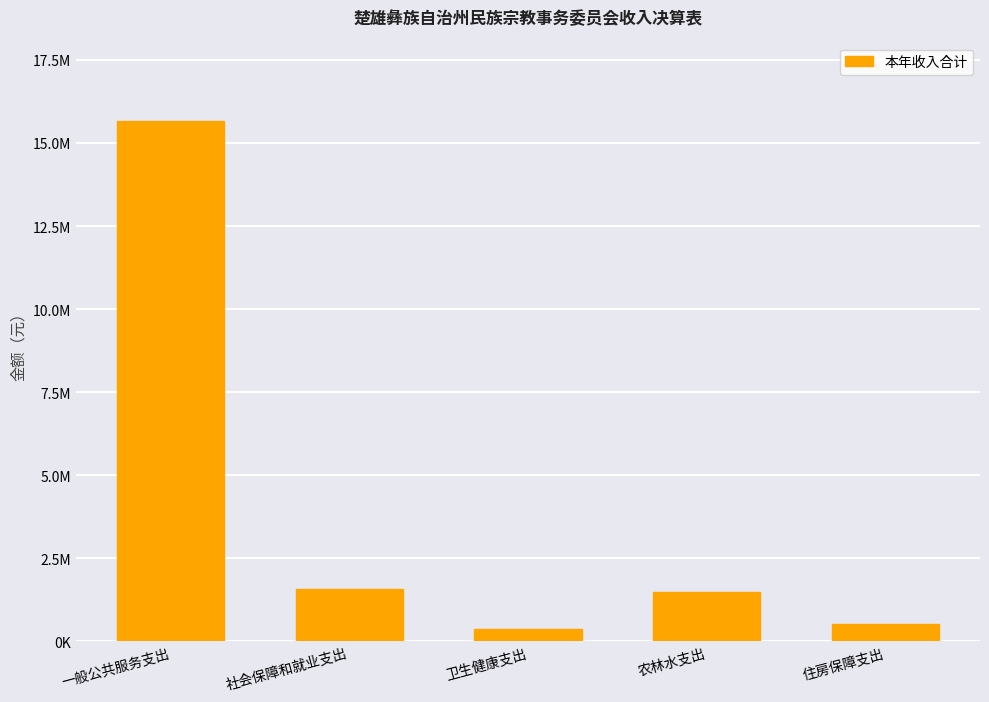

Where does the data first go above 1480592?

一般公共服务支出